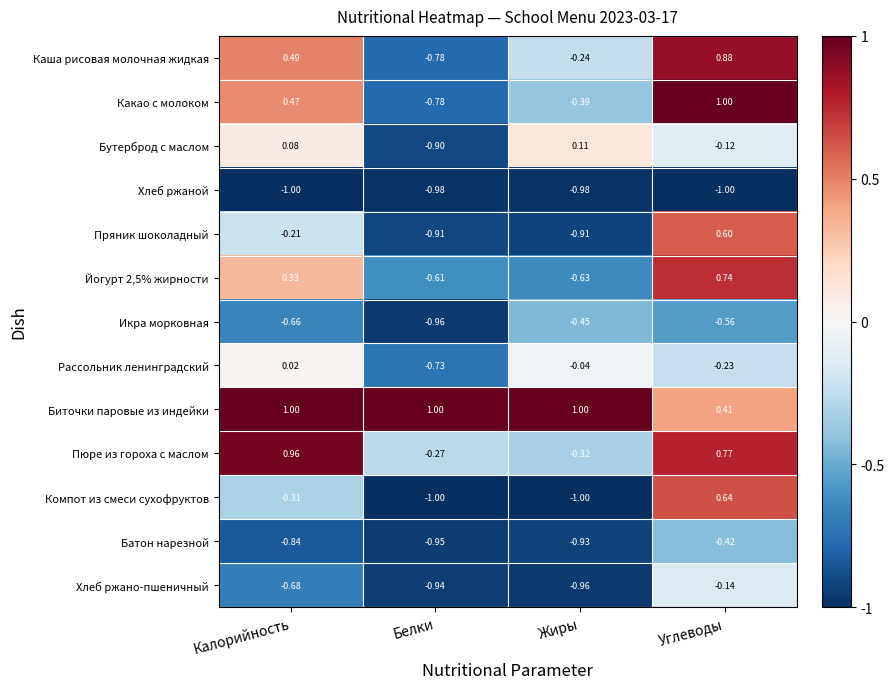

At which label is Пряник шоколадный closest to 0?

Калорийность